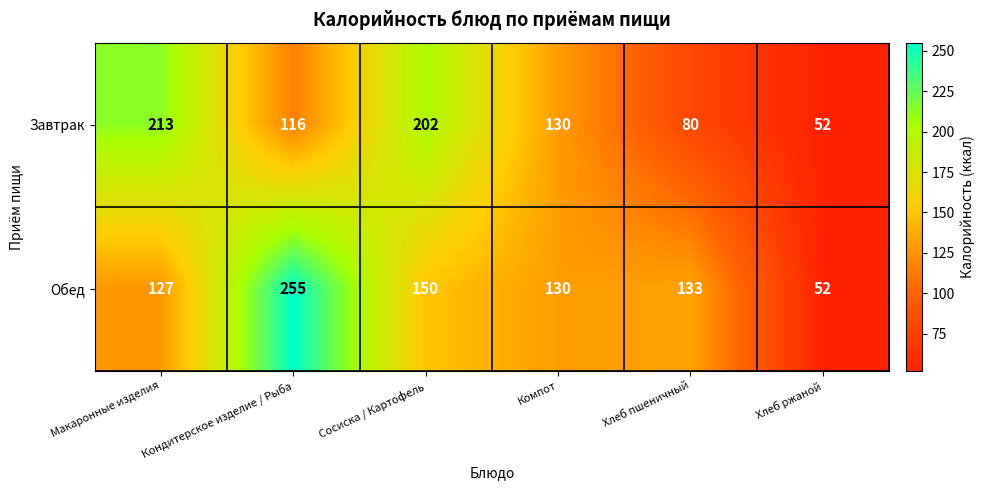

What is the sum of the Обед values at Хлеб пшеничный and Компот?

263